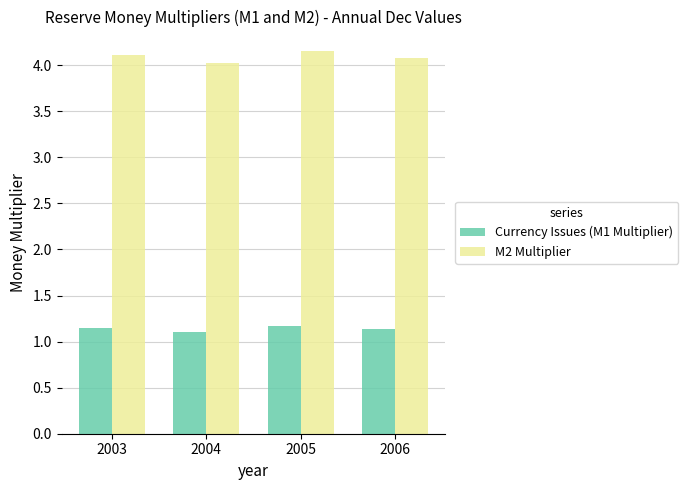

Is it true that Currency Issues (M1 Multiplier) equals 1.2 at 2005?

True